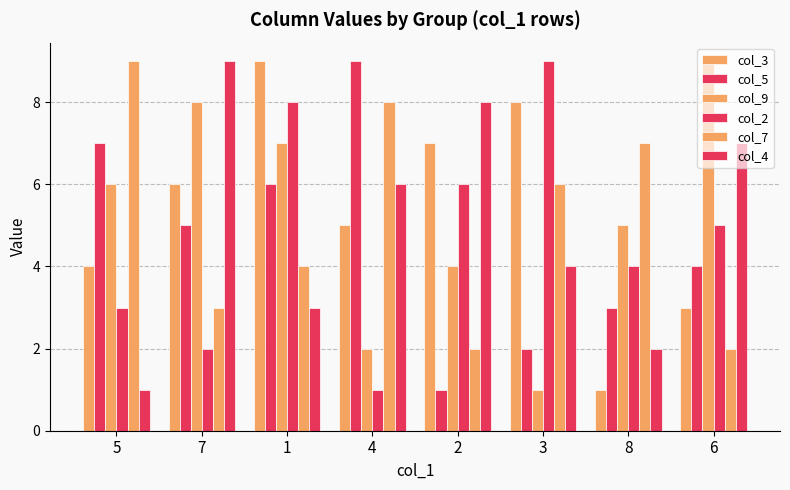

How many bars are there in each group?

6